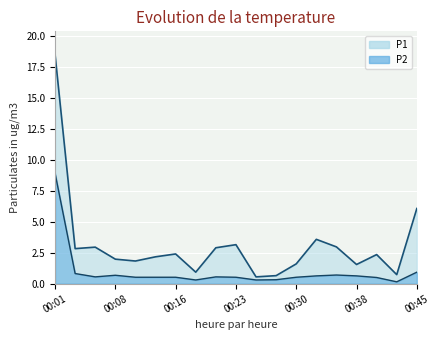

Rank the series at 00:40 from lowest to highest value.

P2, P1